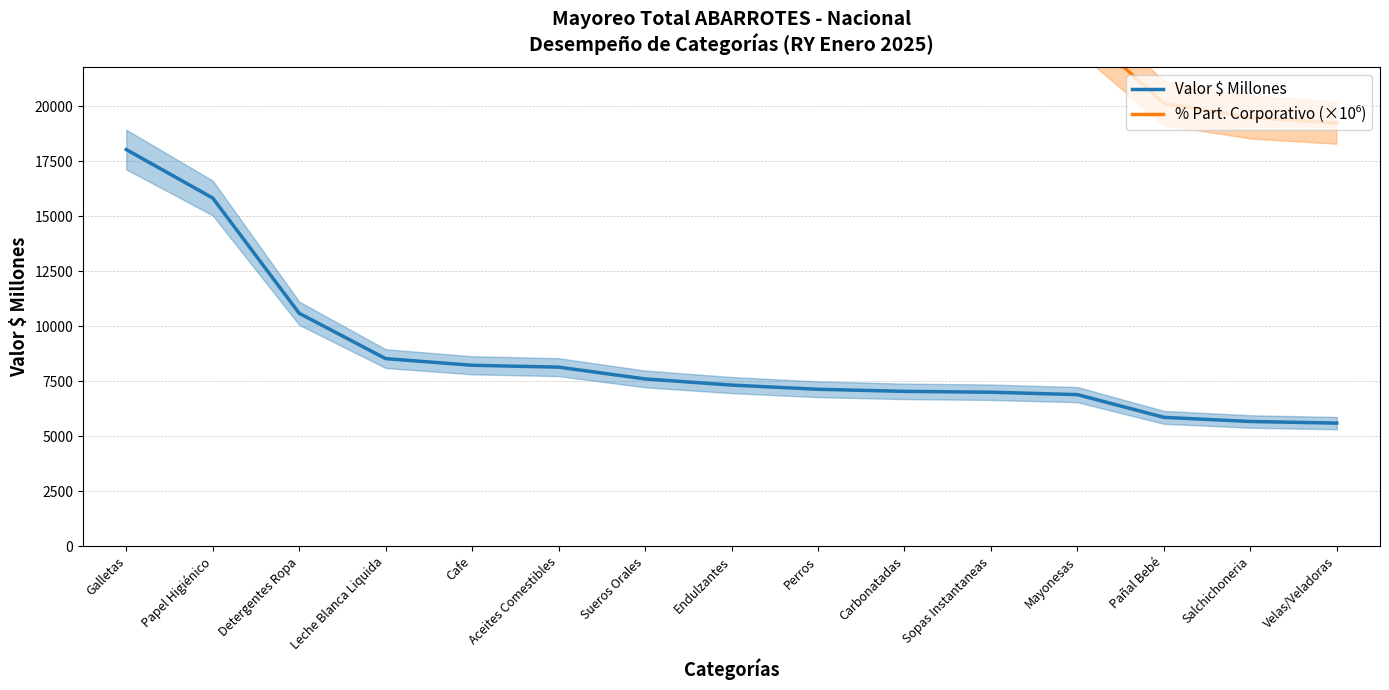

Between Perros and Pañal Bebé, which series saw the biggest shift?

% Part. Corporativo (×10⁶)